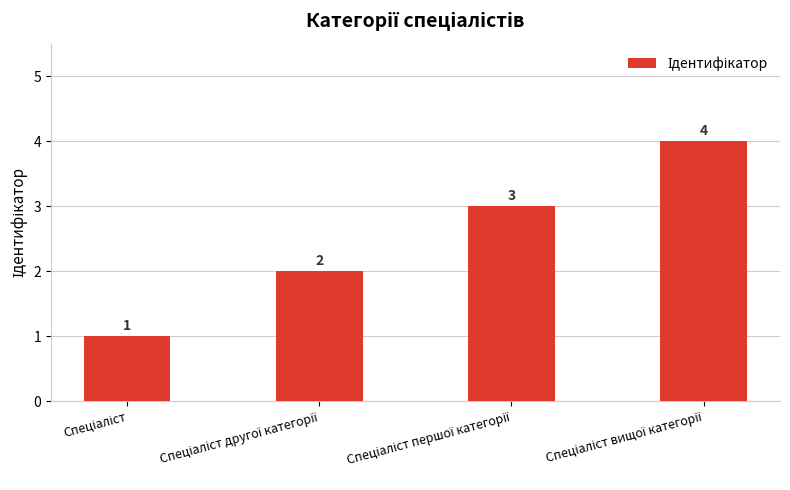

How many values are between 2 and 4?

3